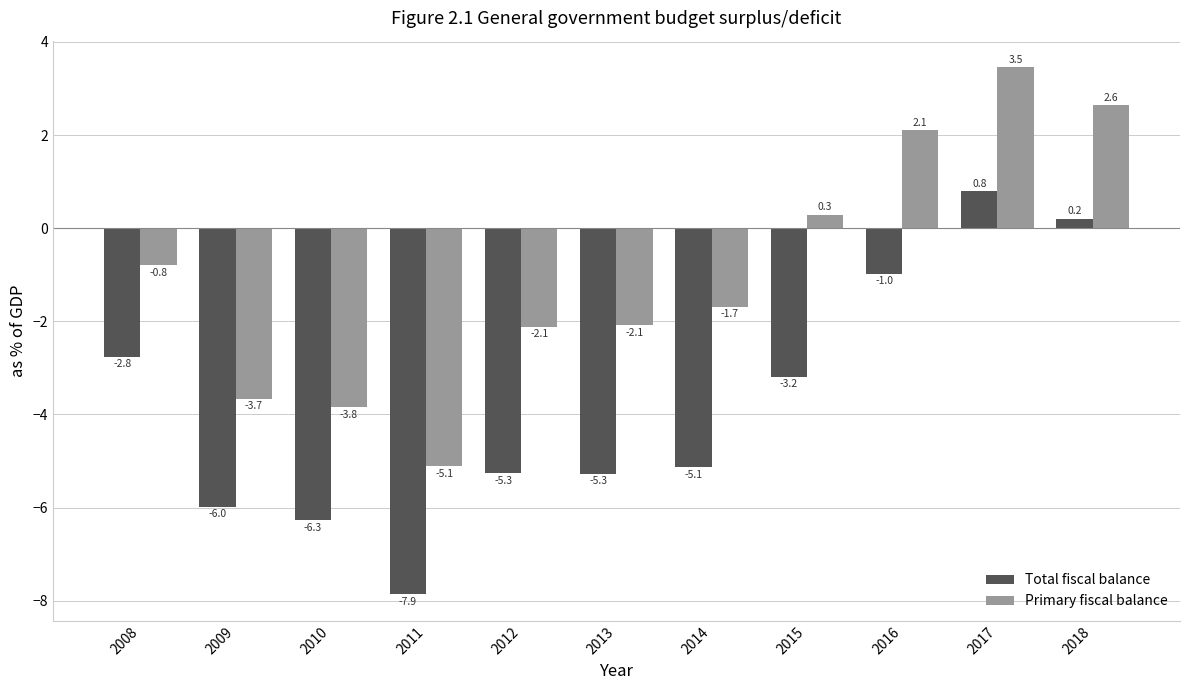

Is the value of Primary fiscal balance at 2010 greater than the value of Total fiscal balance at 2016?

No